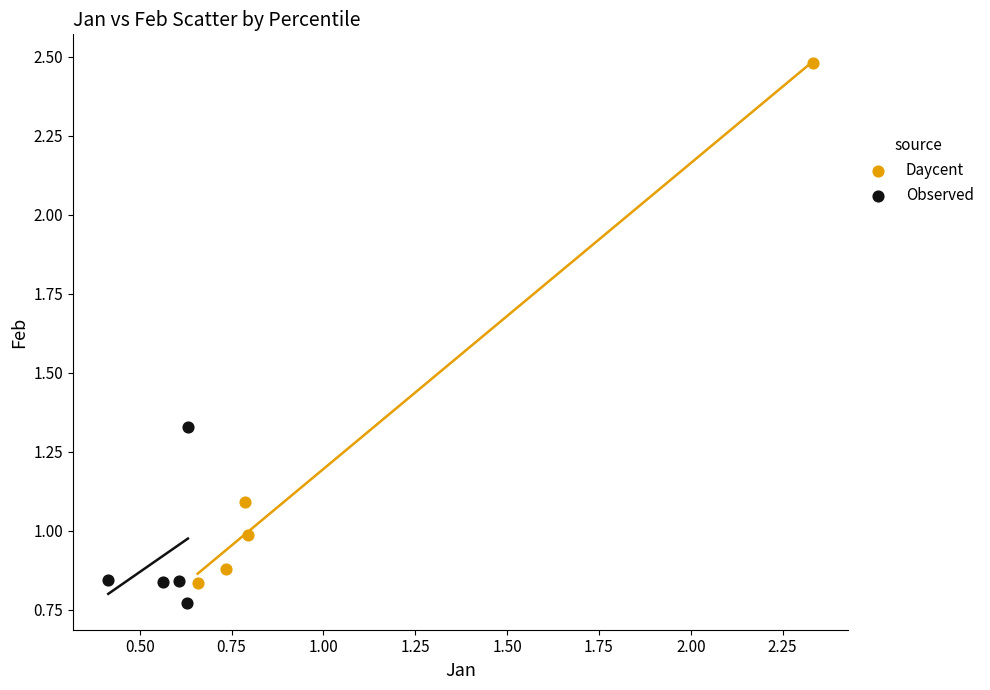

Which series has the largest Y range (max minus min)?

Daycent